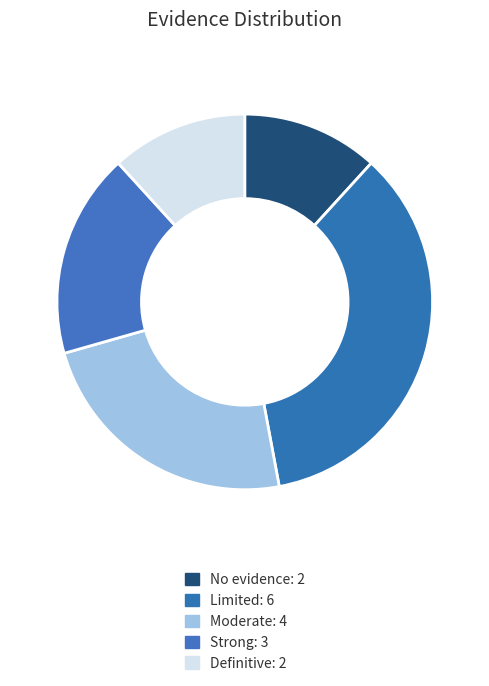

How many slices are in this pie chart?

5